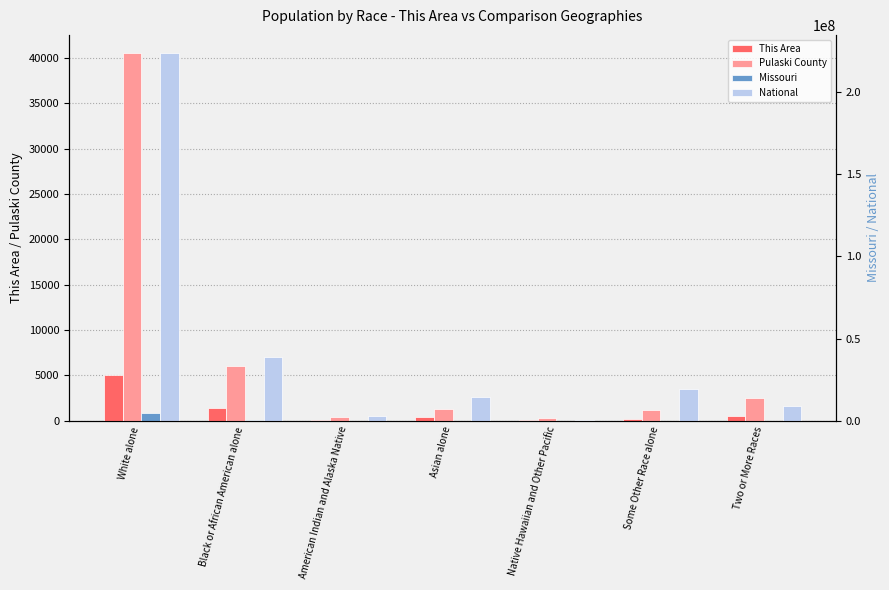

What is the sum of all This Area values?

7707